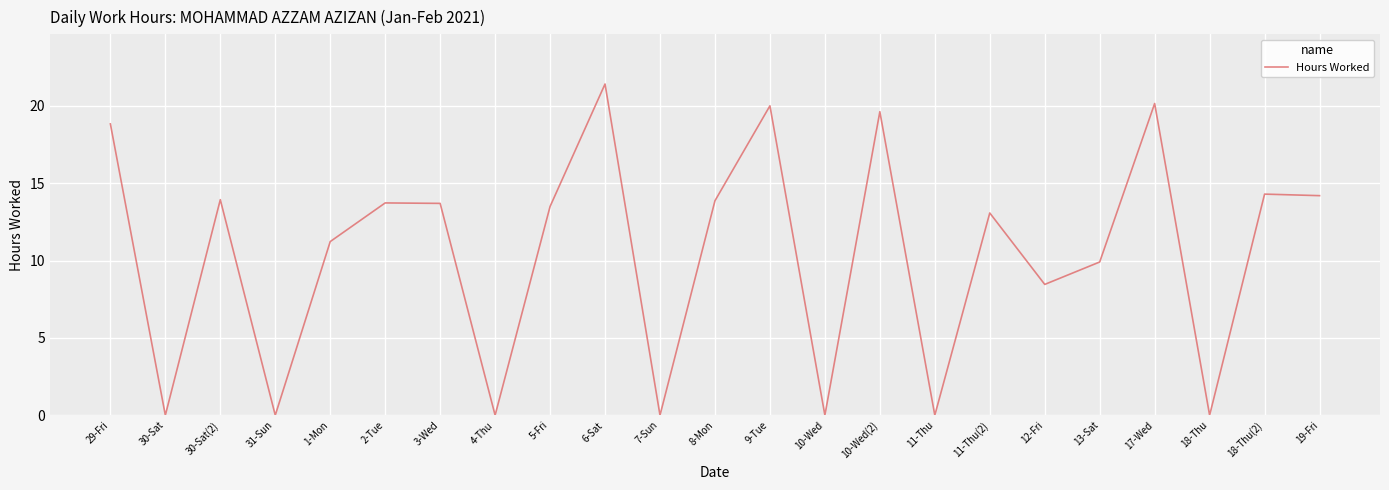

How many series are shown in this chart?

1